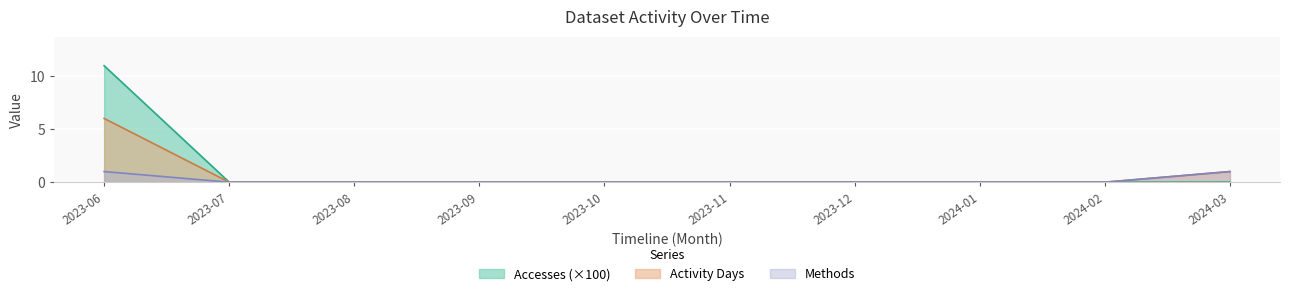

List the series in order of their peak value, highest first.

Accesses (×100), Activity Days, Methods